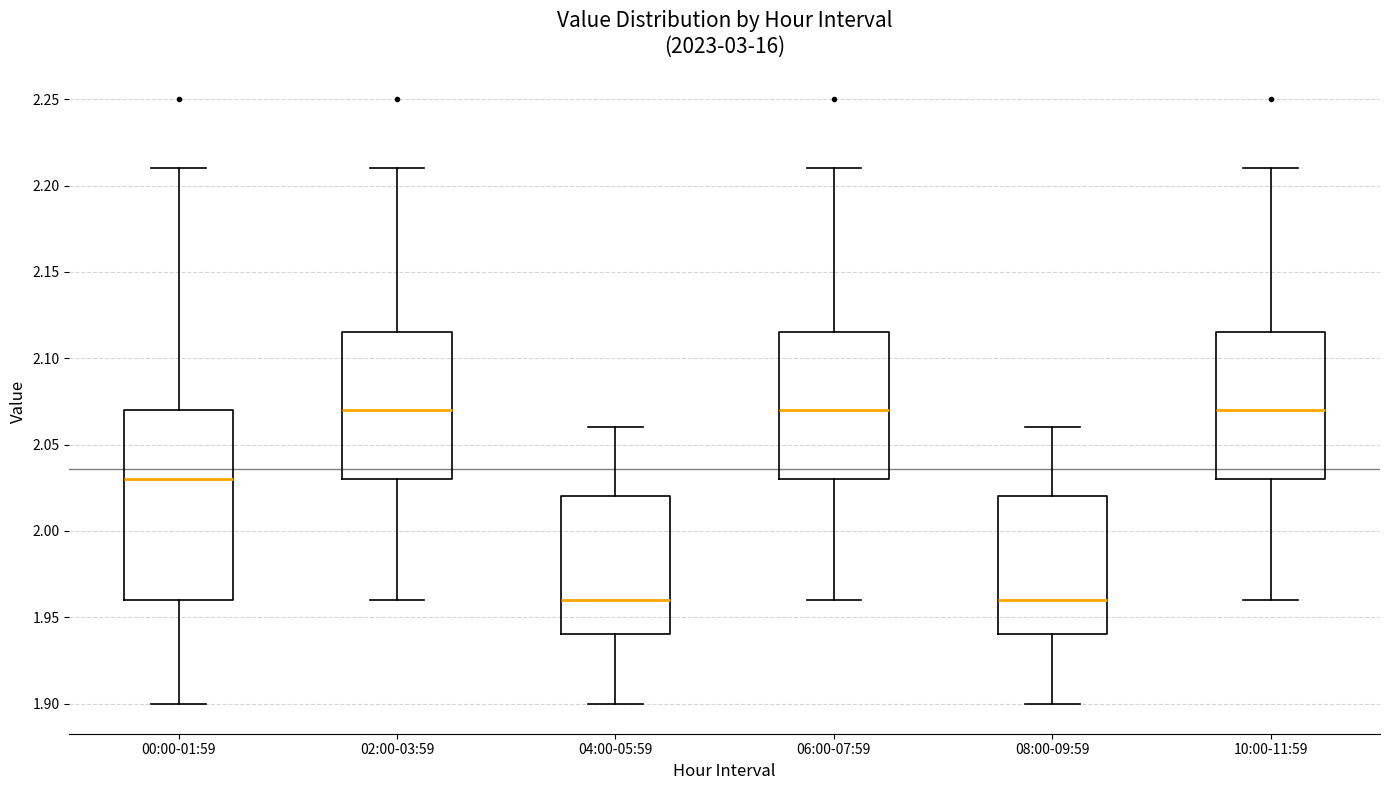

Where does the lower whisker of the box for 08:00-09:59 end on the y-axis? The values are not printed on the chart, so give them approximately, as read against the axis.

1.900